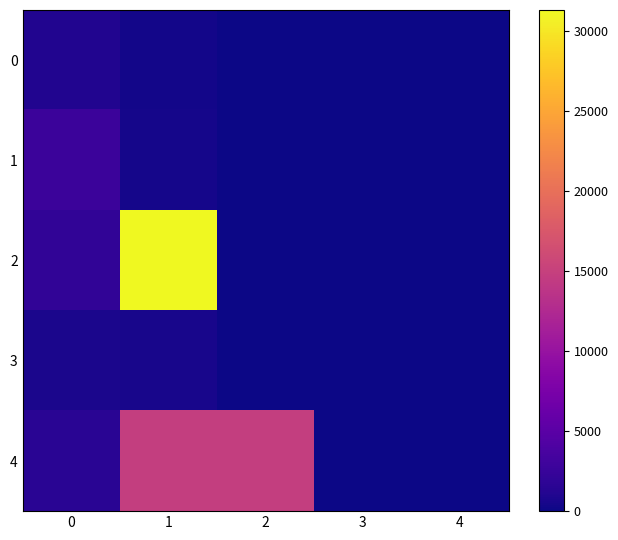

How many series are shown in this chart?

5